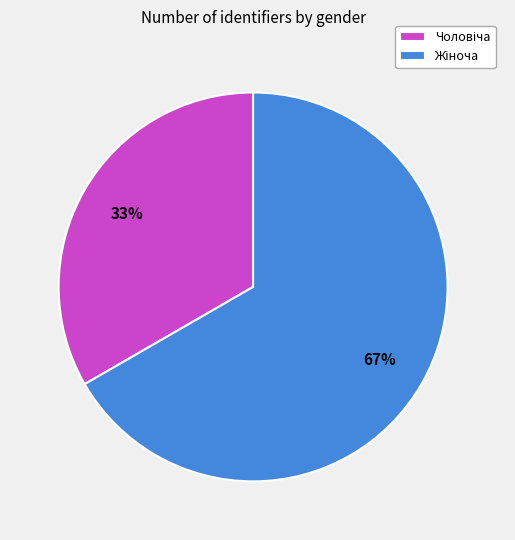

Does any single category account for the majority?

Yes